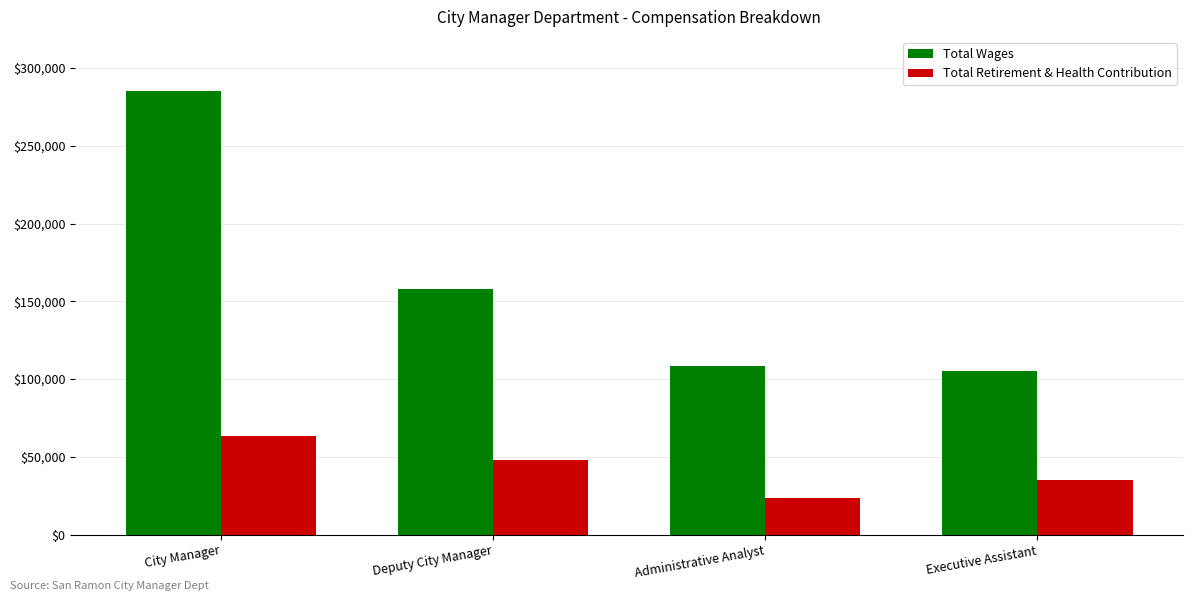

What is the difference between the Total Retirement & Health Contribution values at Deputy City Manager and Executive Assistant?

13425